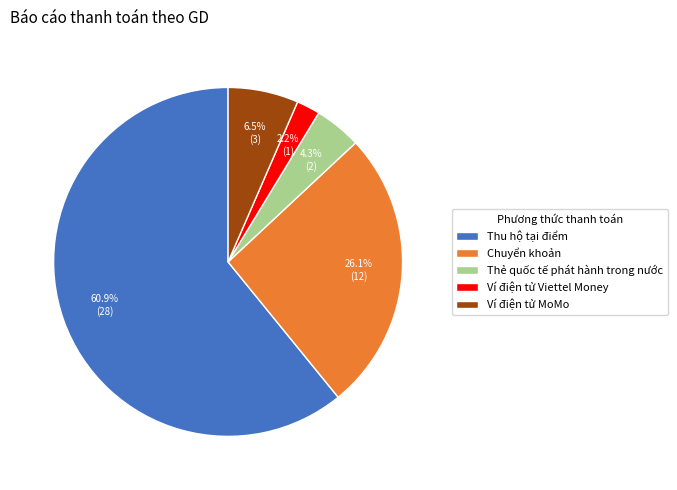

Rank the categories by value from highest to lowest.

Thu hộ tại điểm, Chuyển khoản, Ví điện tử MoMo, Thẻ quốc tế phát hành trong nước, Ví điện tử Viettel Money